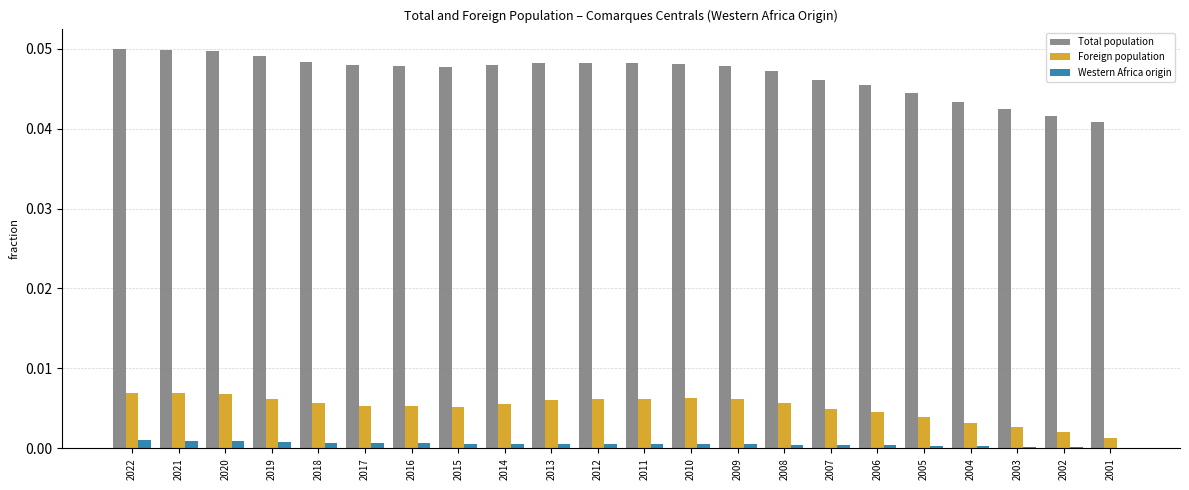

Is the value of Total population at 2021 greater than the value of Foreign population at 2017?

Yes